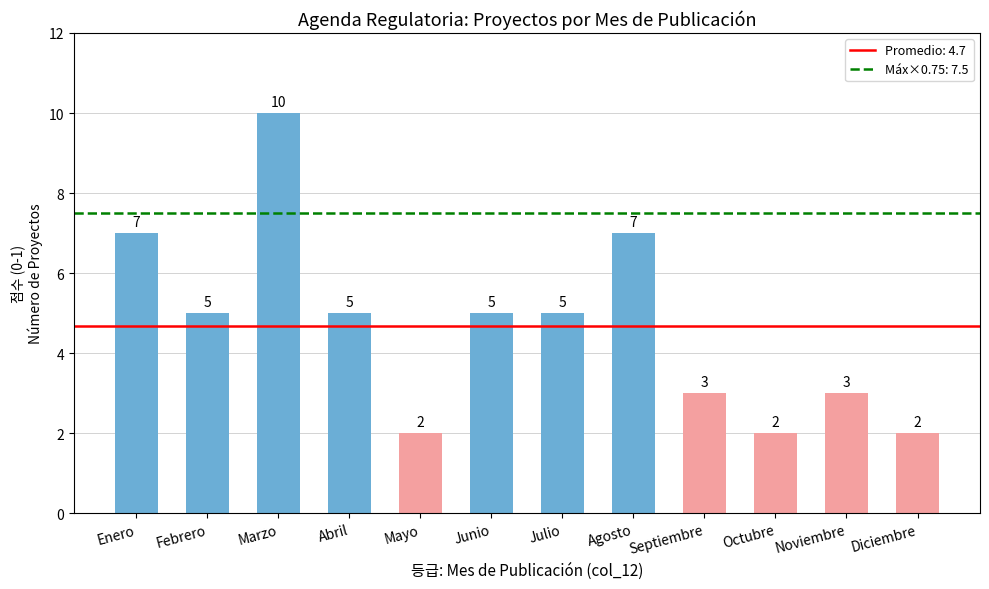

The value at Abril is 5. True or false?

True